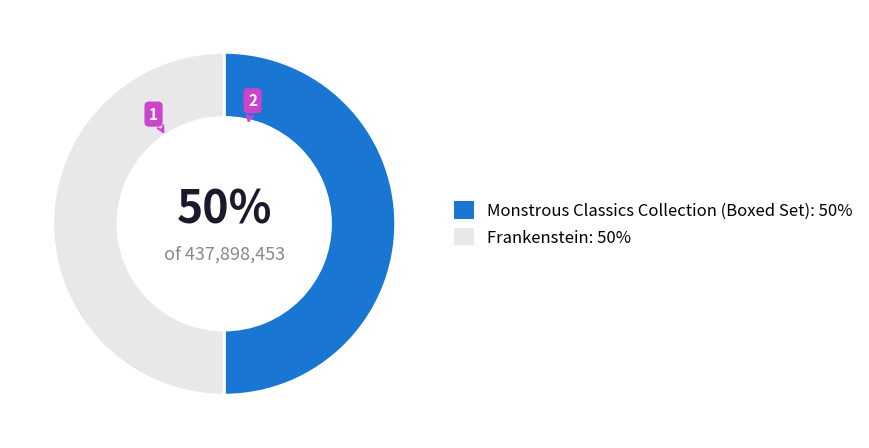

To the nearest percent, what is the average slice percentage?

50%